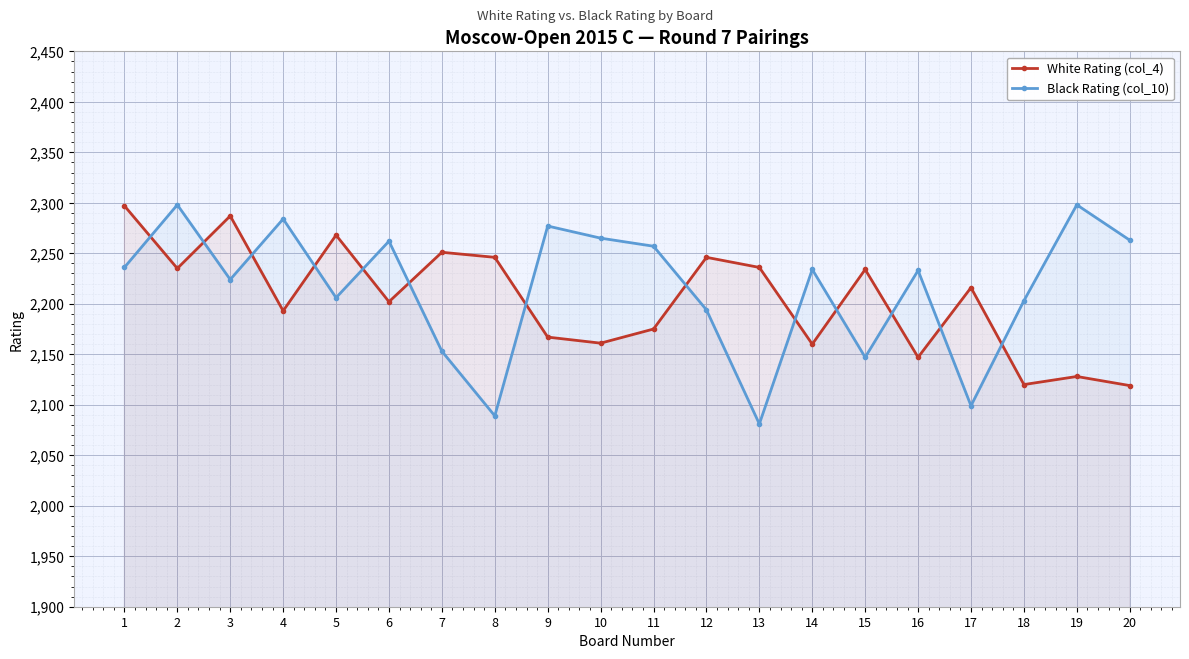

How many values in the Black Rating (col_10) series exceed 2234?

9